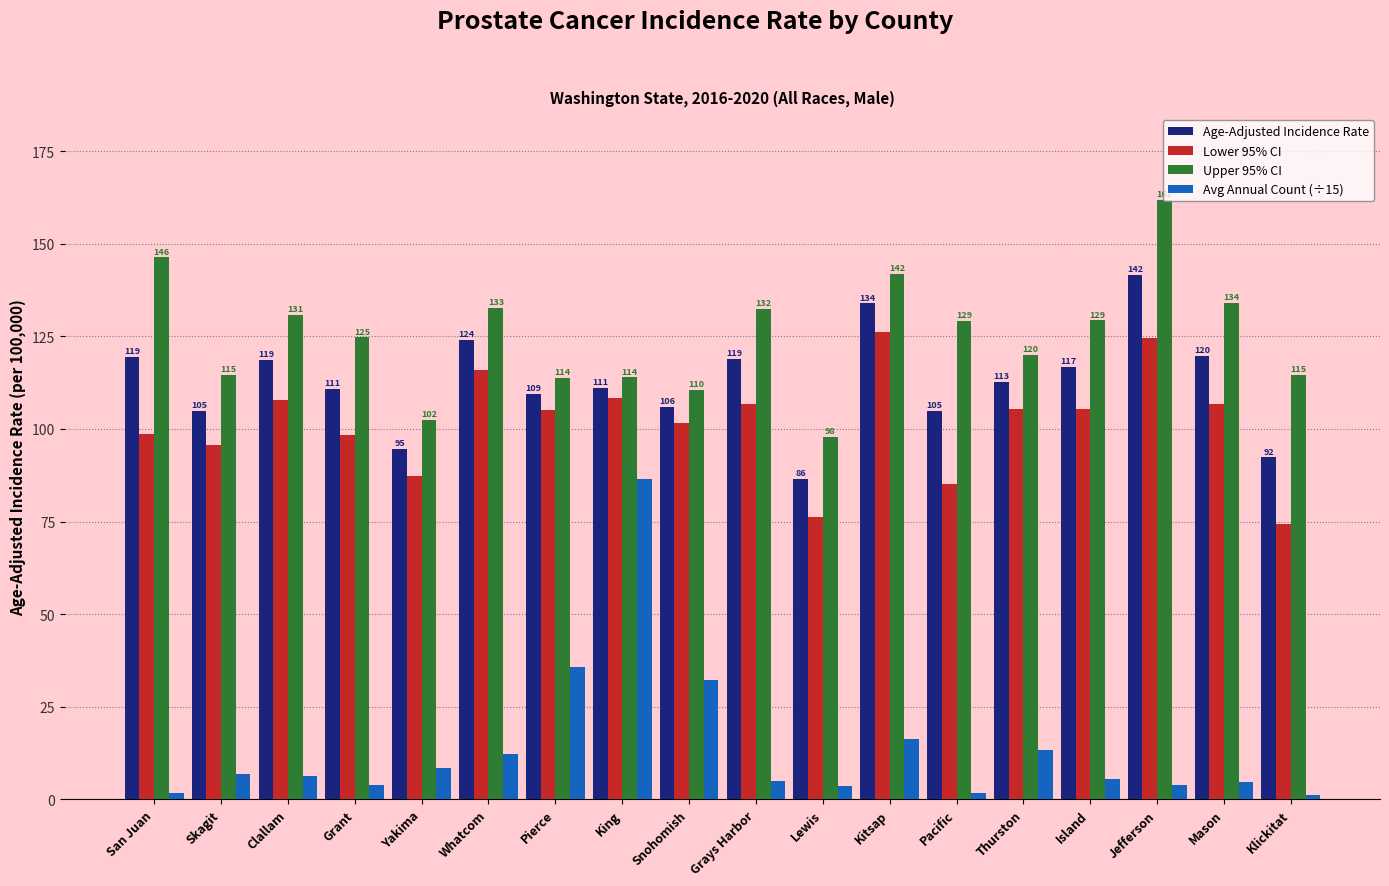

How many values in the Upper 95% CI series exceed 129?

9